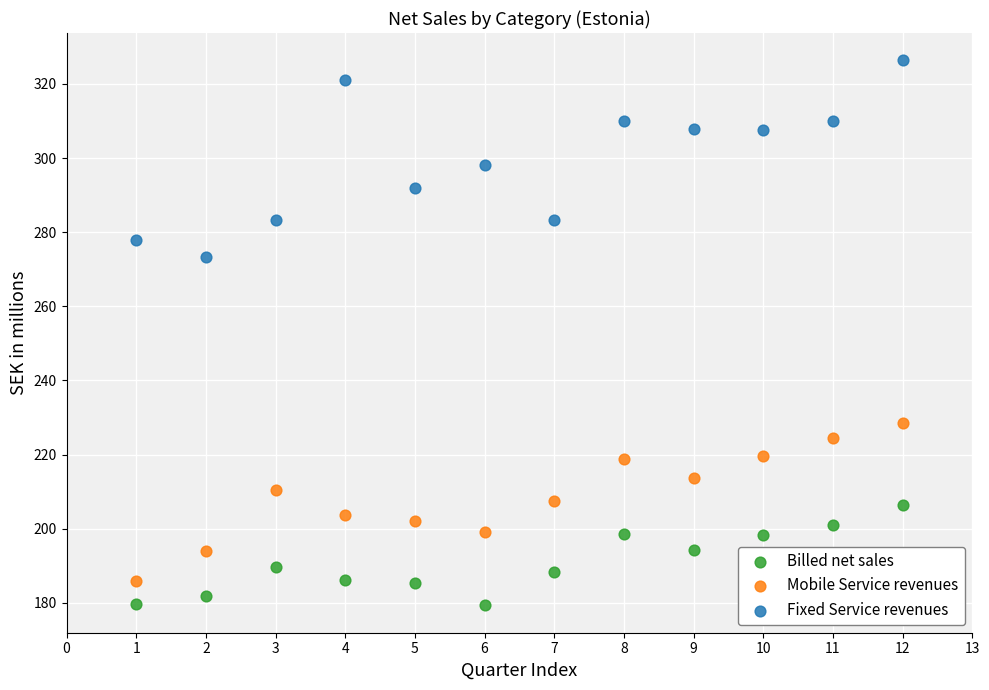

What are all the series names shown in the legend?

Billed net sales, Mobile Service revenues, Fixed Service revenues